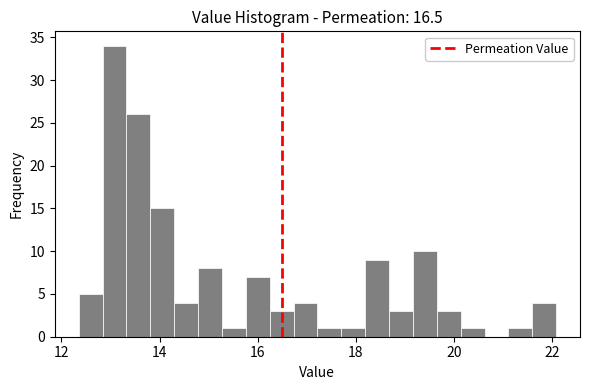

Around what value on the x-axis is the tallest bar? Give the approximate position of its centre, as read against the axis.

13.0